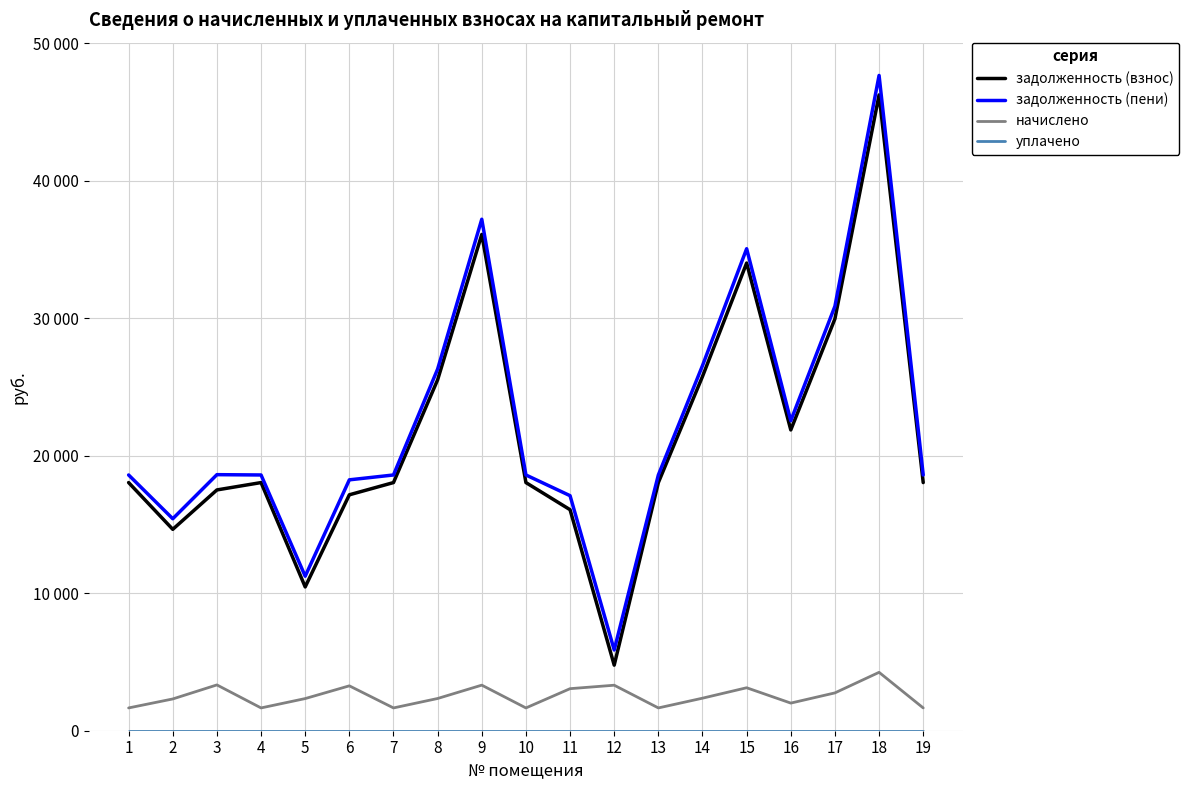

What is the maximum value for задолженность (взнос)?

46235.3